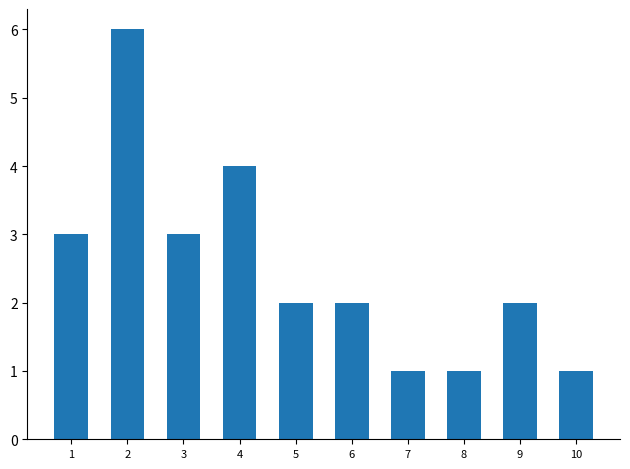

Reading right to left, what are all the values shown in this chart?

1	2	1	1	2	2	4	3	6	3